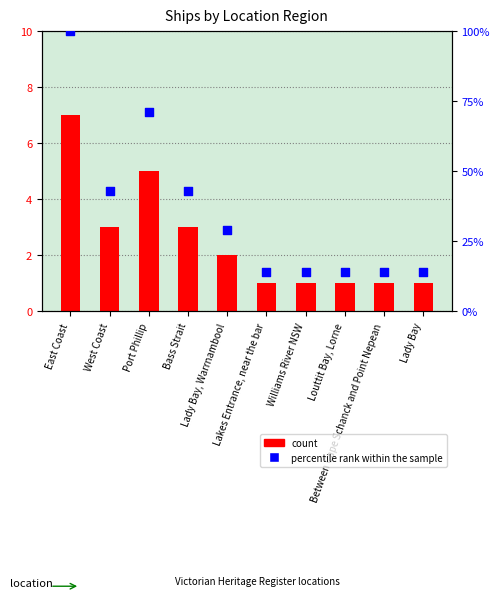

What is the total value across all series at Lakes Entrance, near the bar?

15